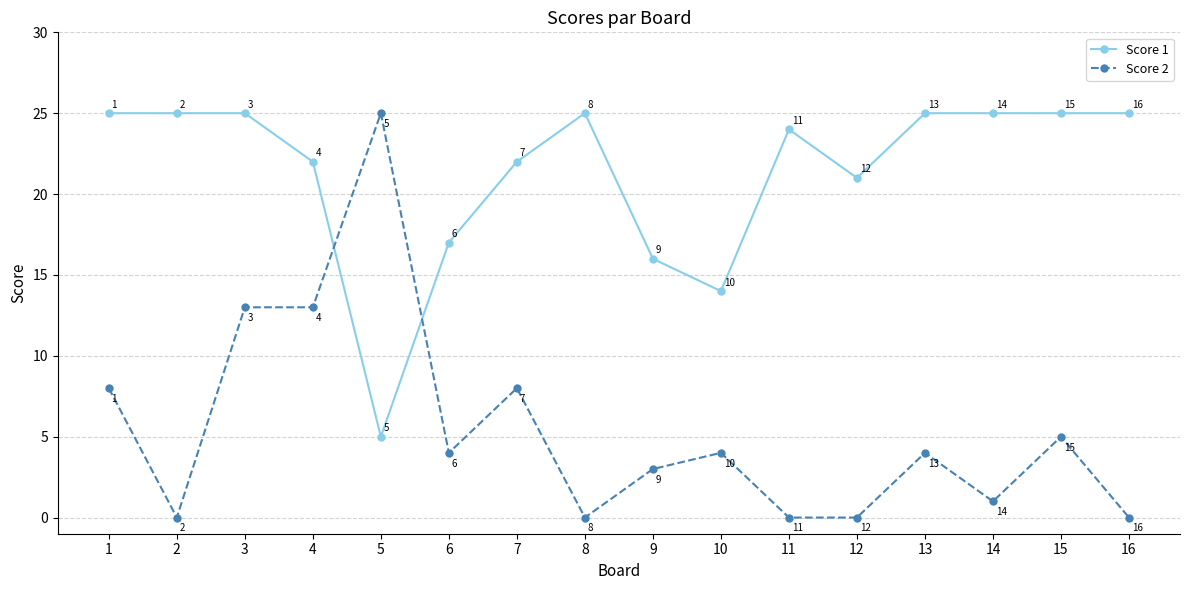

At which label does Score 2 first exceed 4?

1